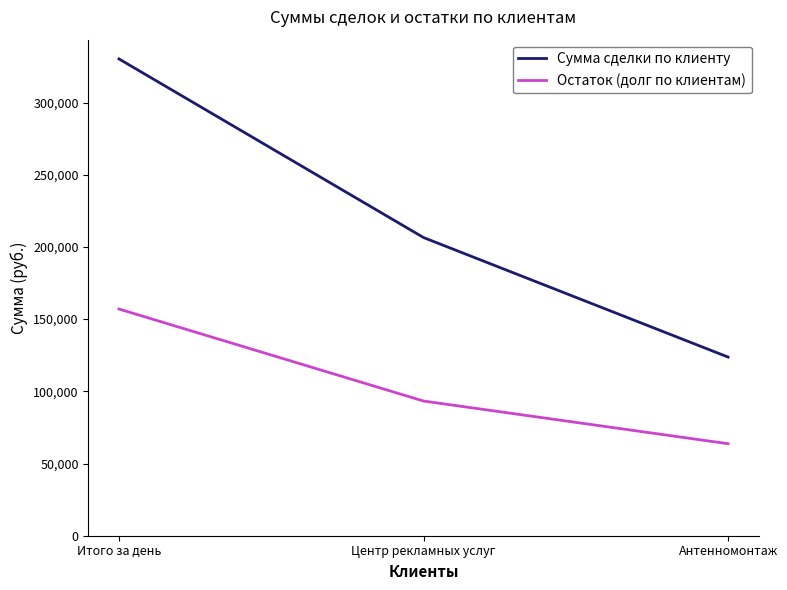

What is the maximum value shown in the chart?

330227.7